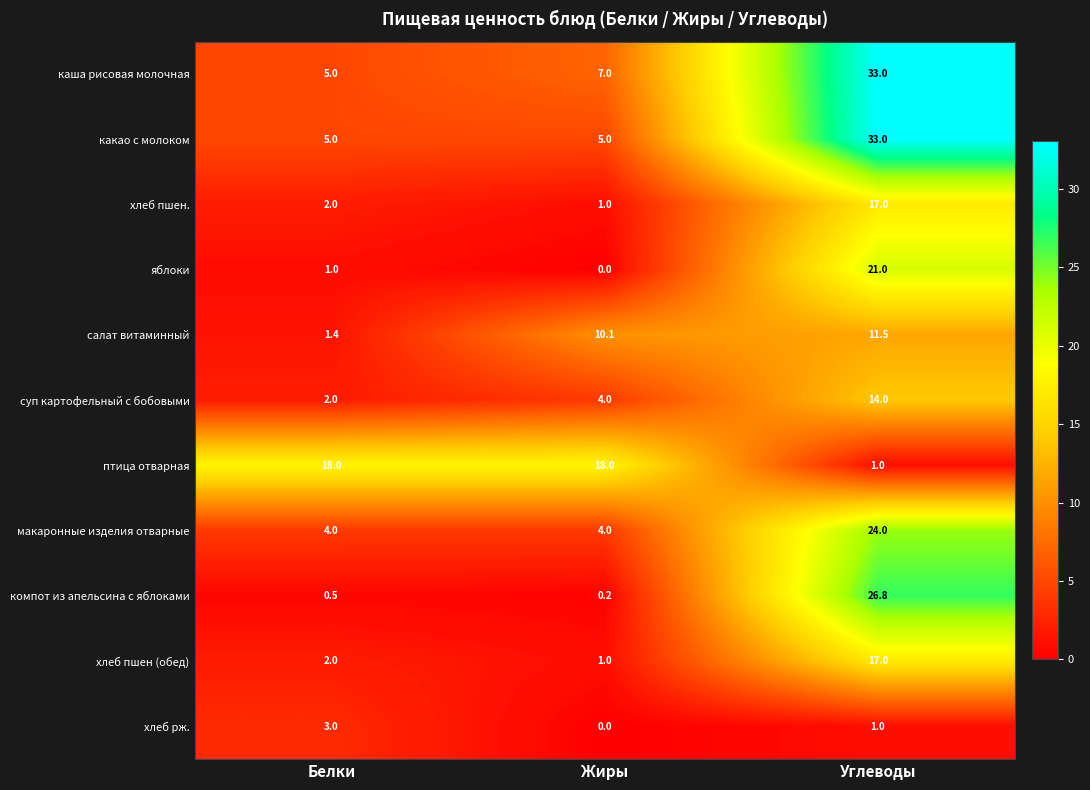

What is the difference between the highest and lowest values at Жиры?

18.0